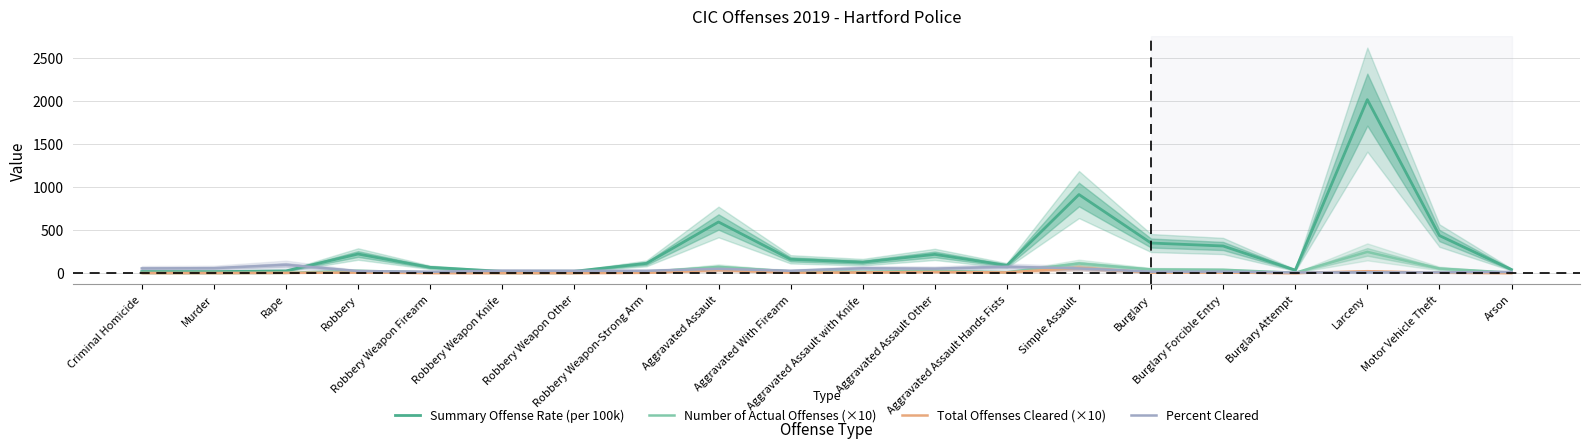

Reading left to right, extract all data points from this chart.

Summary Offense Rate (per 100k): 18.0	17.2	25.4	221.7	67.1	20.5	21.3	112.9	593.9	160.3	126.8	217.6	89.2	912.9	349.3	314.9	34.4	2015.6	436.0	40.9
Number of Actual Offenses (×10): 2.2	2.1	3.1	27.1	8.2	2.5	2.6	13.8	72.6	19.6	15.5	26.6	10.9	111.6	42.7	38.5	4.2	246.4	53.3	5.0
Total Offenses Cleared (×10): 1.2	1.2	3.0	6.4	1.3	0.7	0.7	3.7	35.8	5.3	8.7	13.7	8.1	61.1	6.9	6.6	0.3	22.2	4.3	0.7
Percent Cleared: 54.5	57.1	96.8	23.6	15.8	28.0	26.9	26.8	49.3	27.0	56.1	51.5	74.3	54.8	16.2	17.1	7.1	9.0	8.1	14.0